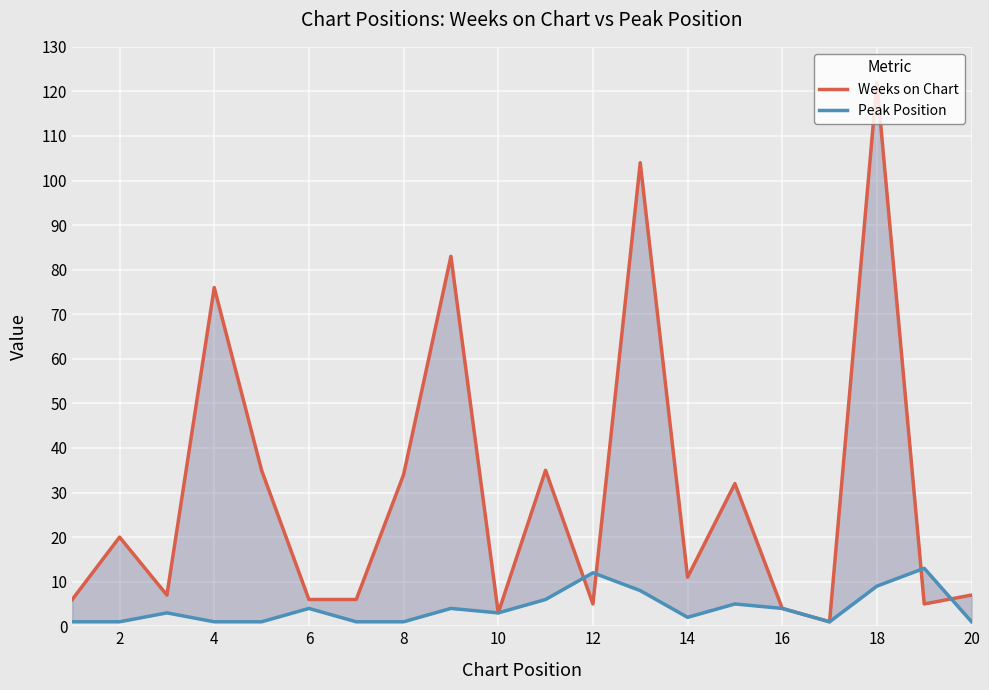

Reading left to right, transcribe all the data shown in this chart.

Weeks on Chart: 6	20	7	76	35	6	6	34	83	3	35	5	104	11	32	4	1	122	5	7
Peak Position: 1	1	3	1	1	4	1	1	4	3	6	12	8	2	5	4	1	9	13	1